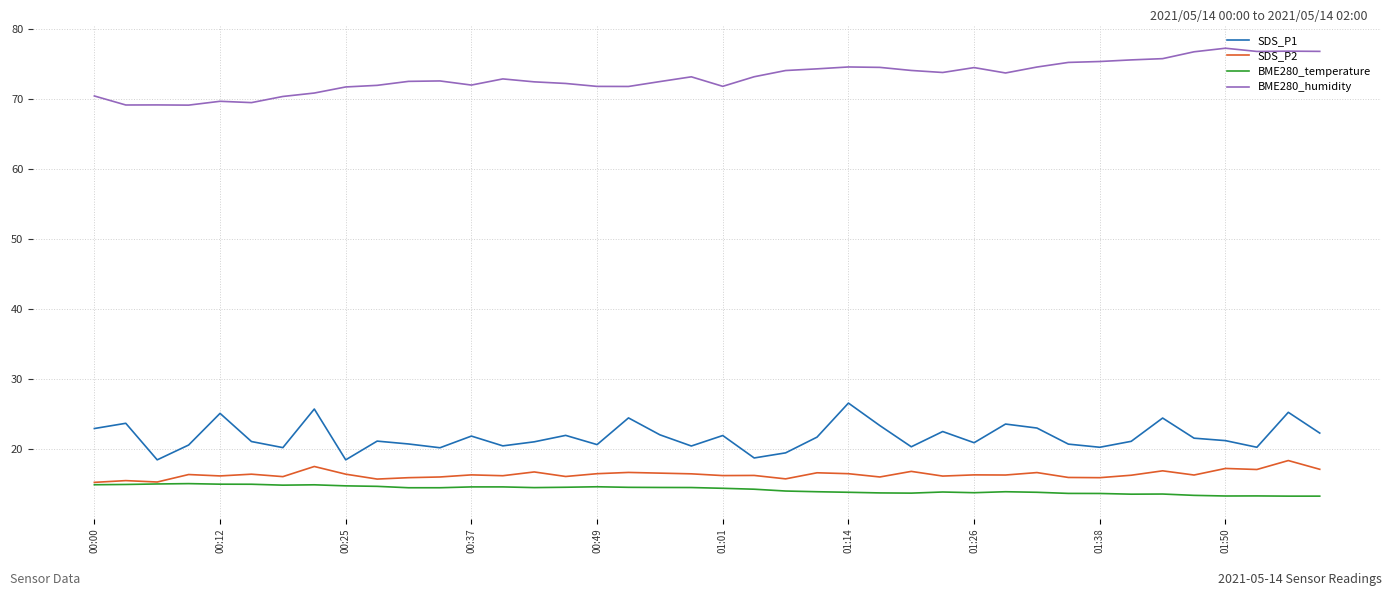

True or false: BME280_humidity and SDS_P2 cross at least once.

False